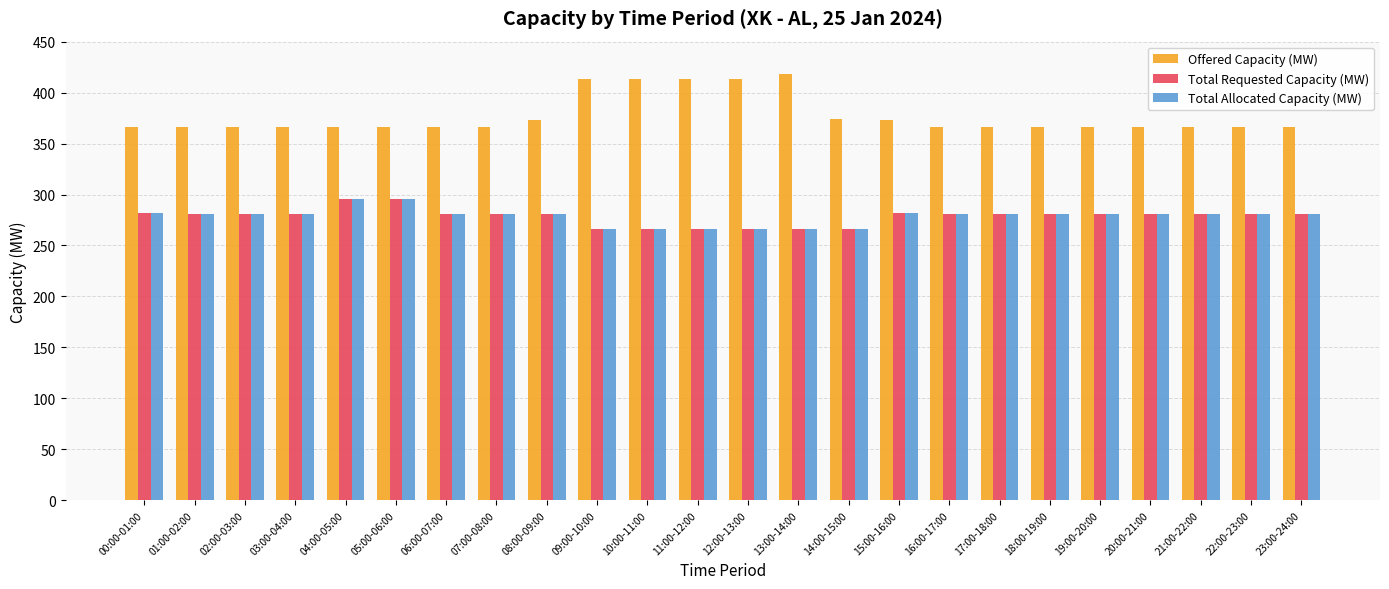

What is the sum of the Total Requested Capacity (MW) values at 00:00-01:00 and 08:00-09:00?

563